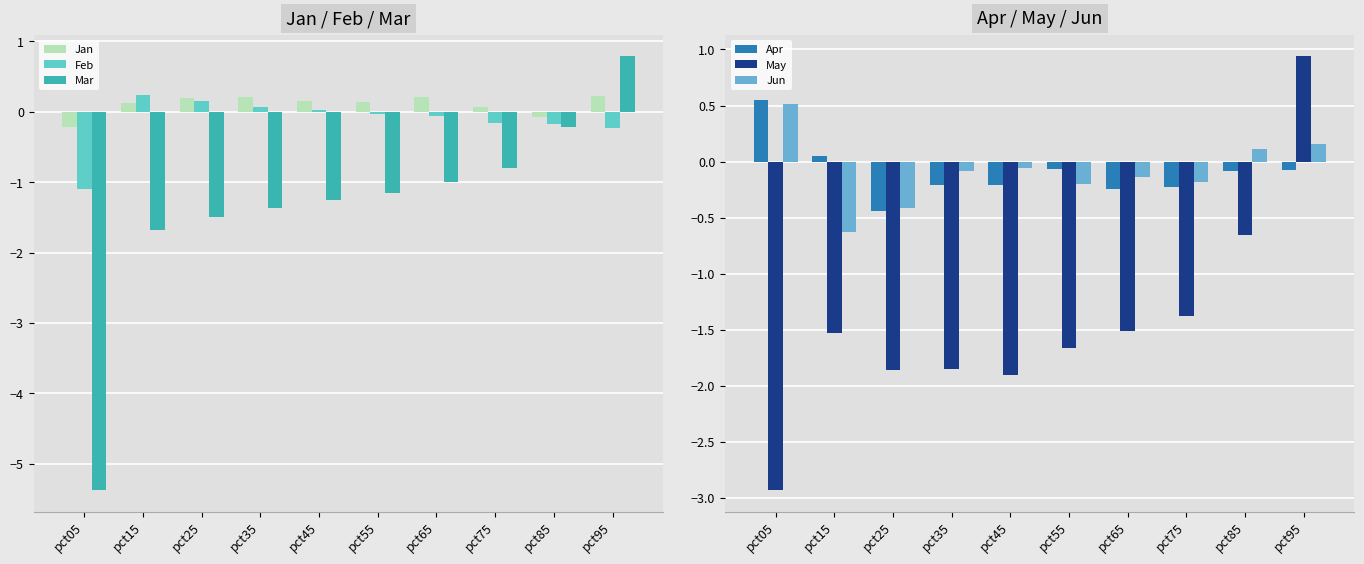

How many values in the May series are below -1?

8